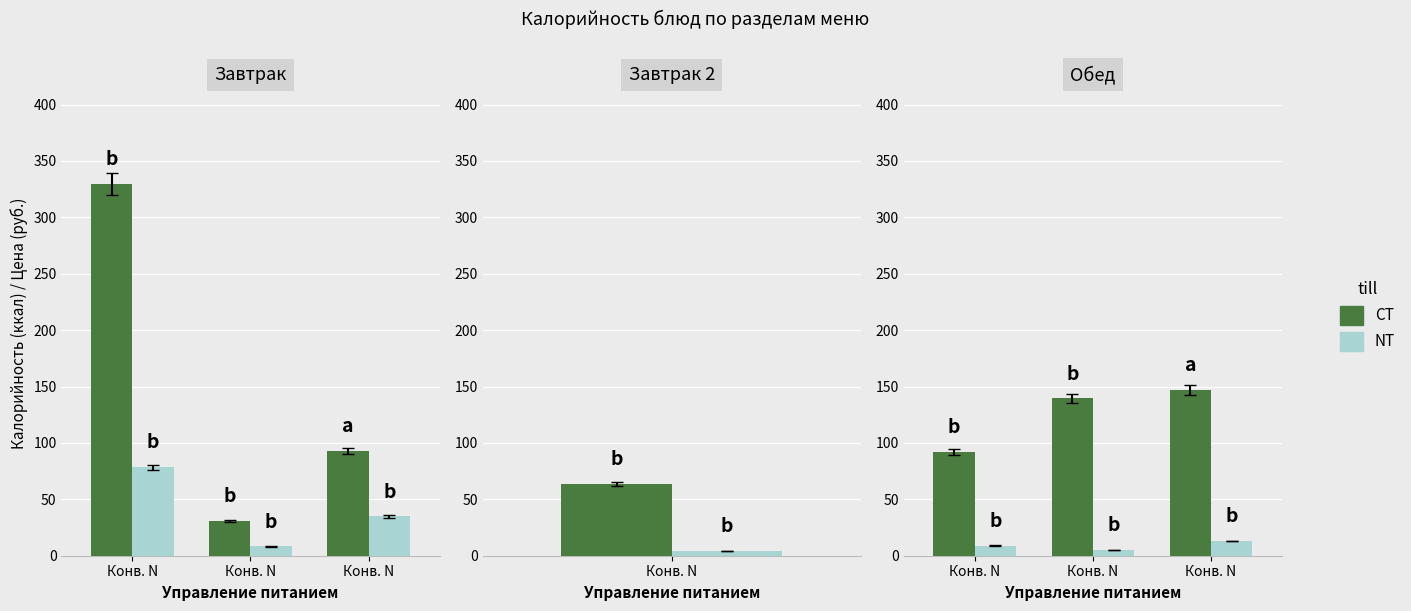

Which series has the largest range (max minus min)?

CT